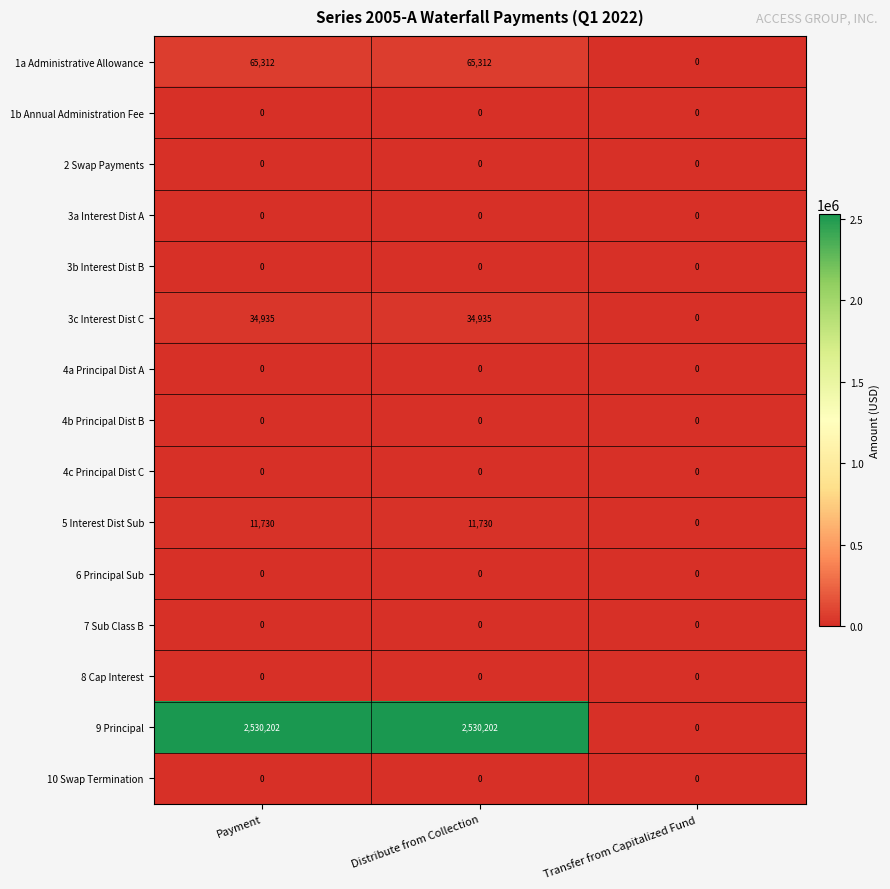

Count the number of categories in the chart.

3